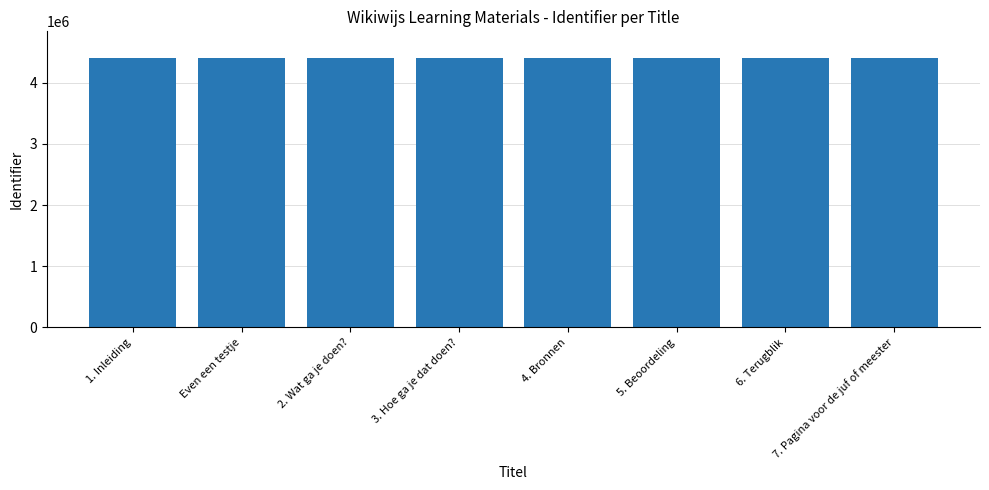

Read the value at Even een testje.

4401893